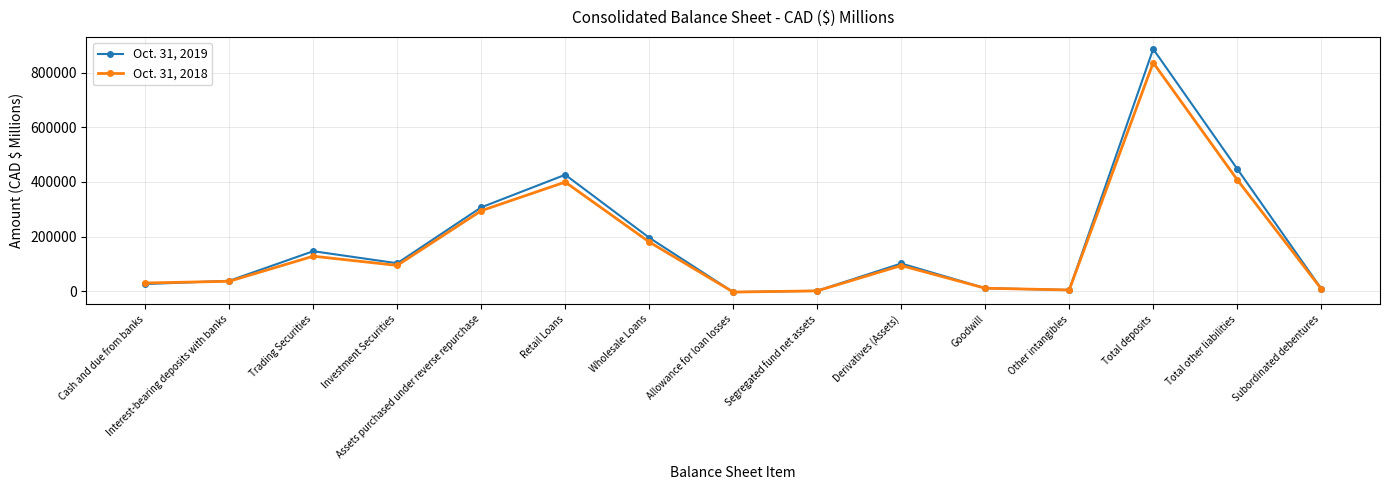

What is the difference between the maximum and minimum values in the Oct. 31, 2018 series?

839109